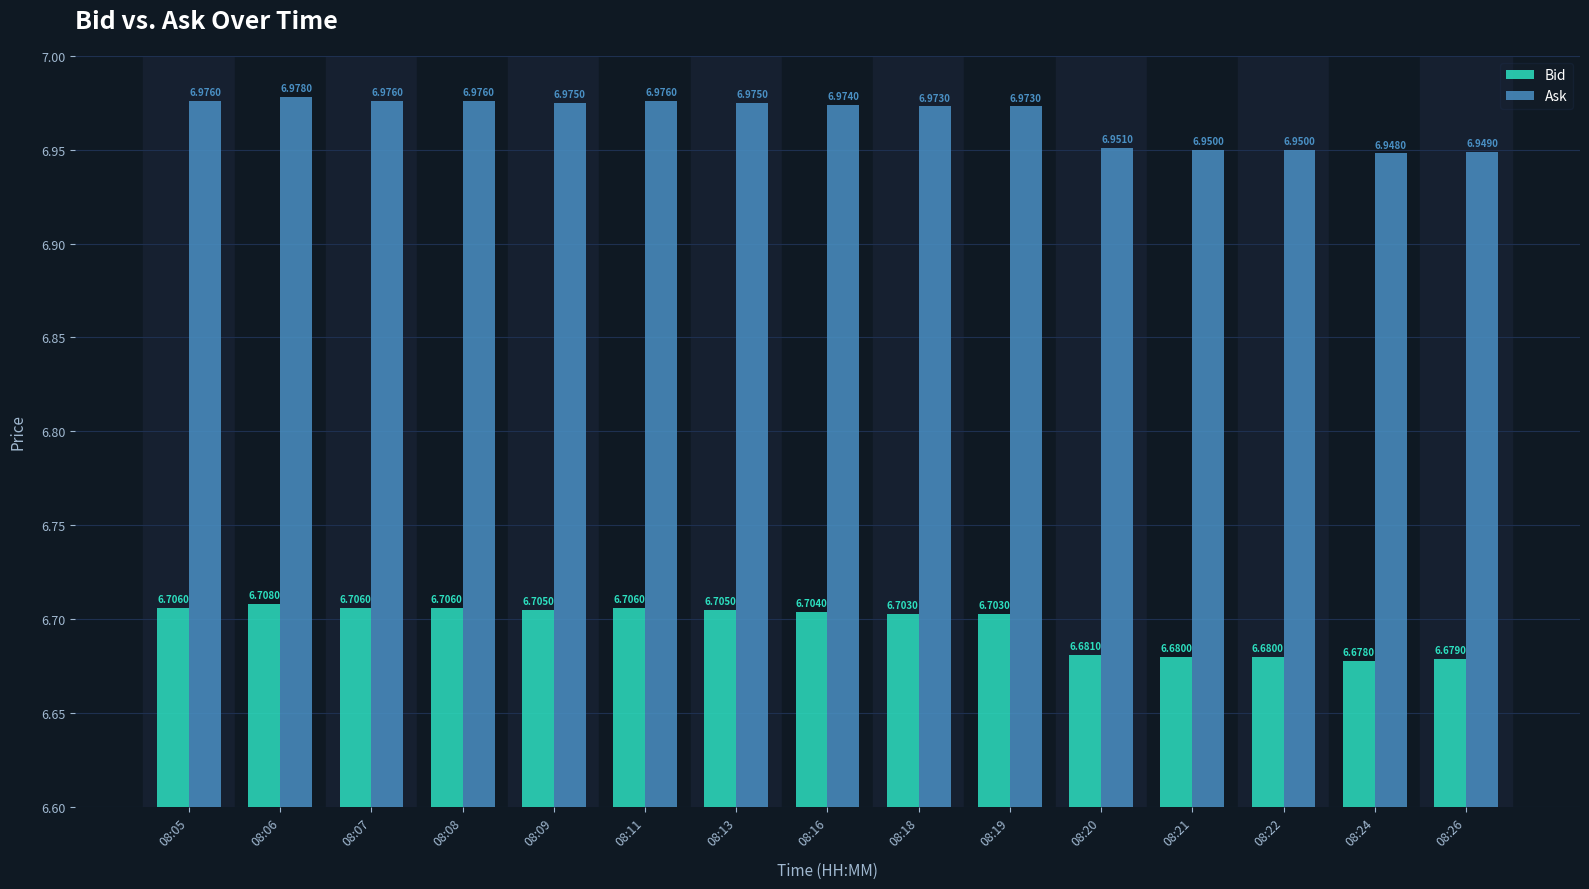

Rank the series at 08:24 from lowest to highest value.

Bid, Ask